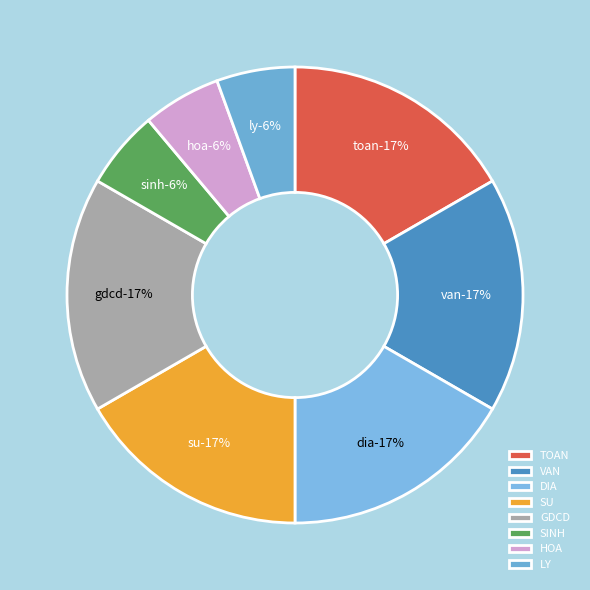

To the nearest percent, what is the average slice percentage?

12%